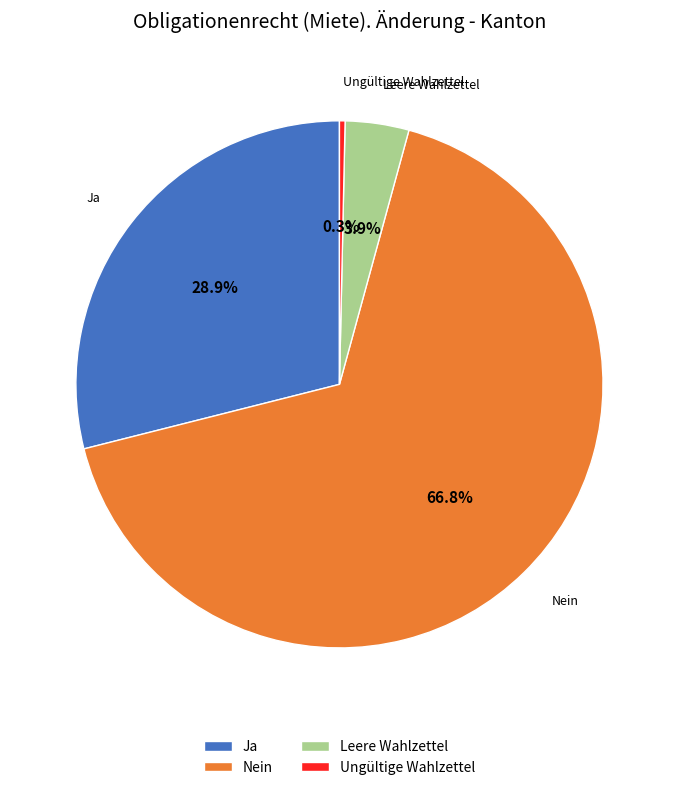

To the nearest percent, what is the average slice percentage?

25%